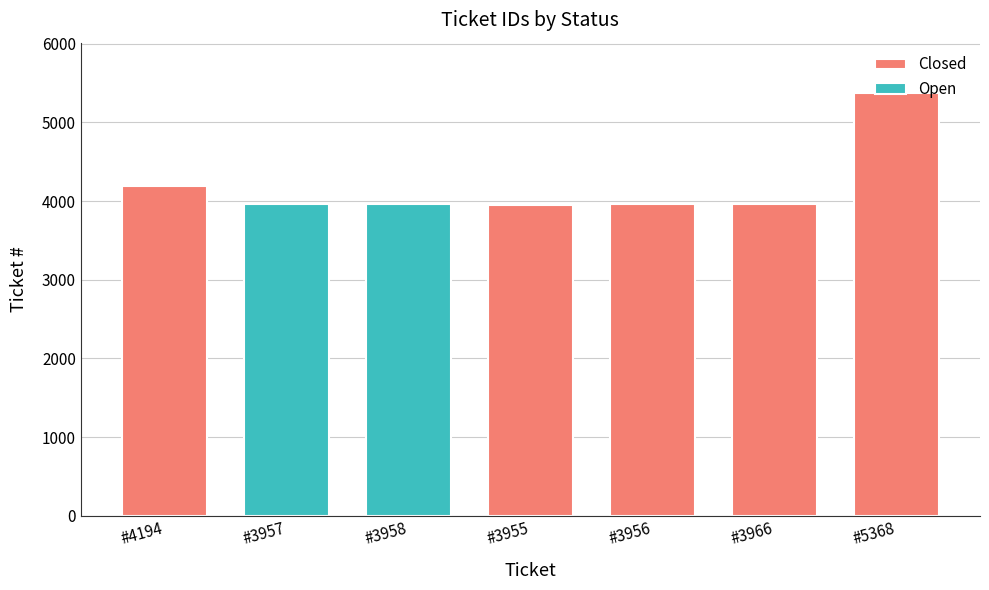

What is the change in value from #4194 to #3956?

-238